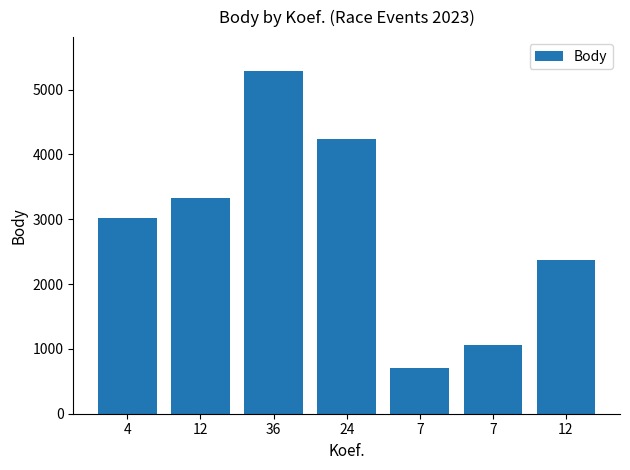

Are the bars horizontal?

No